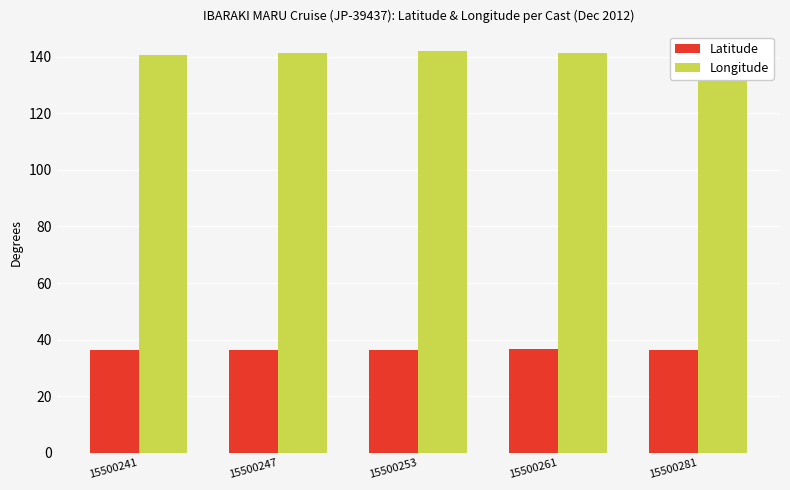

At how many categories does at least one series exceed 85?

5